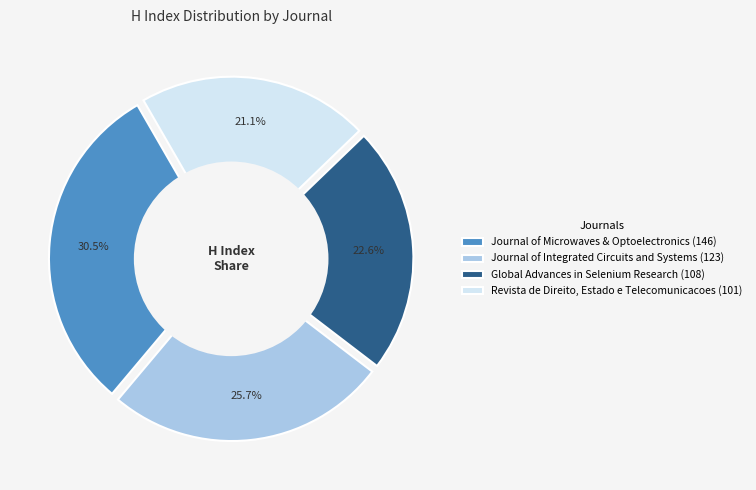

What percentage do Revista de Direito, Estado e Telecomunicacoes and Journal of Microwaves & Optoelectronics together represent?

51.7%